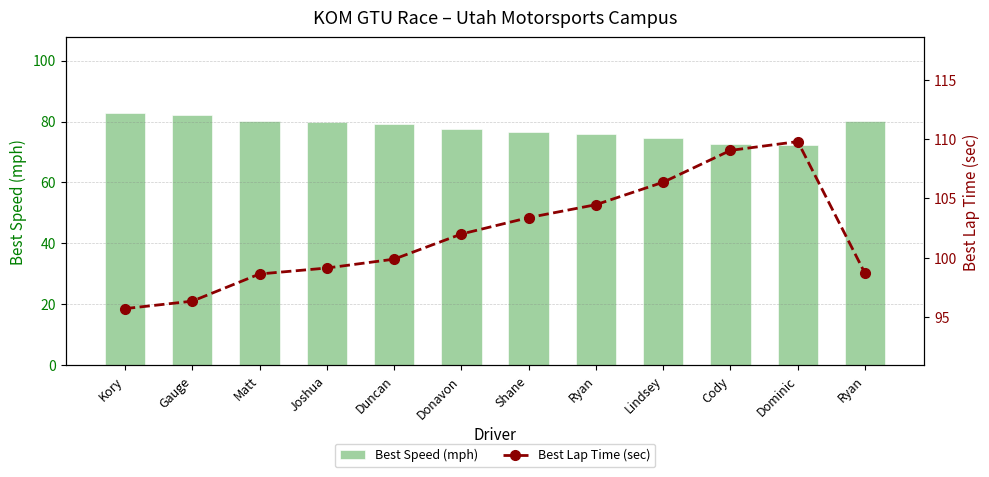

How many groups of bars are there?

12